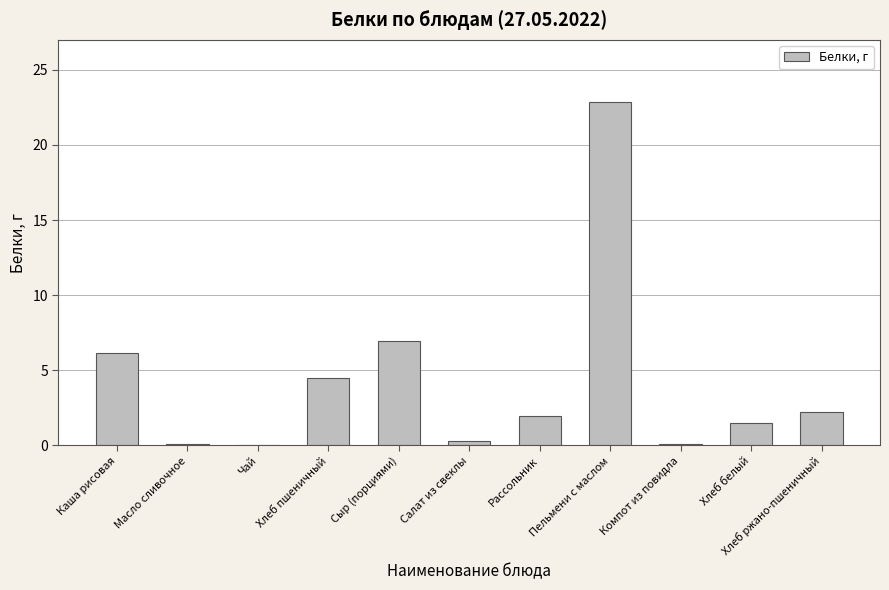

What is the sum of all values?

46.7